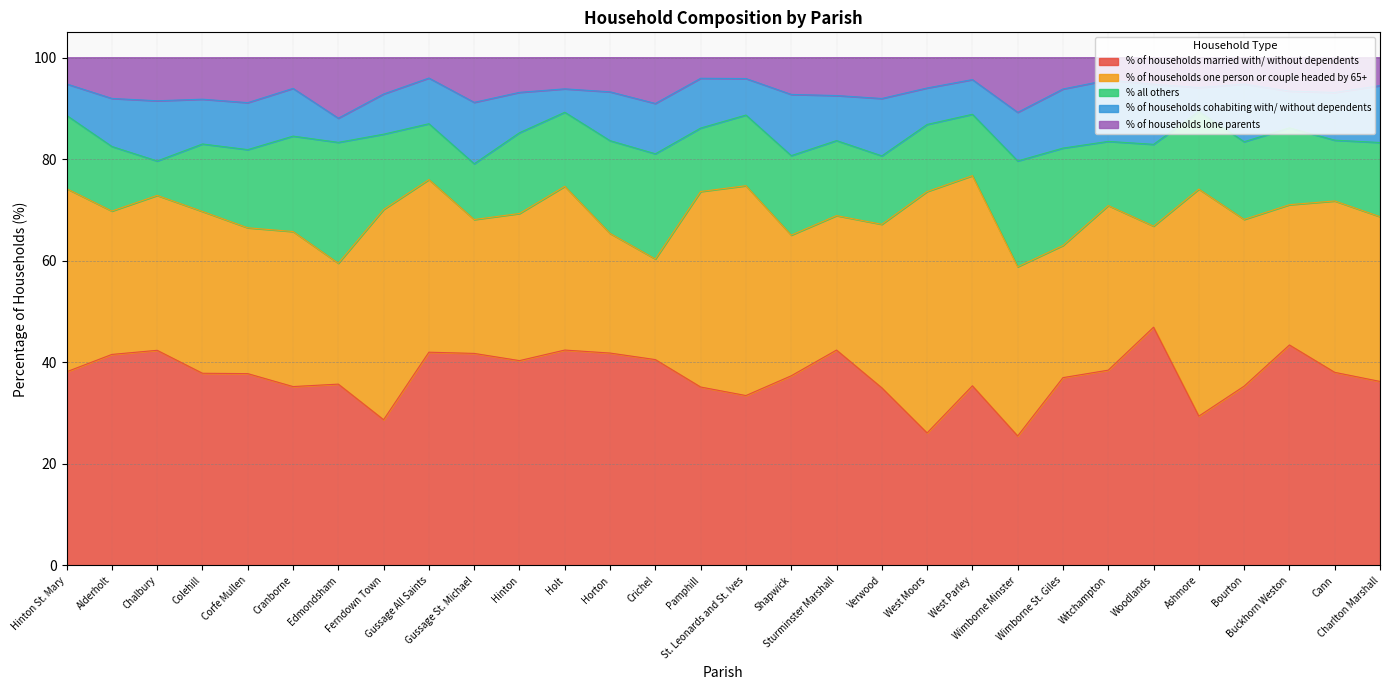

Reading right to left, list all the values displayed in this chart.

% of households married with/ without dependents: 36.2	38.0	43.4	35.3	29.4	46.9	38.5	37.0	25.5	35.4	26.1	35.0	42.4	37.4	33.5	35.1	40.5	41.8	42.4	40.3	41.8	42.0	28.7	35.7	35.2	37.8	37.9	42.4	41.6	38.1
% of households one person or couple headed by 65+: 32.5	33.8	27.6	32.8	44.7	19.9	32.4	26.0	33.3	41.4	47.5	32.2	26.5	27.7	41.3	38.5	19.8	23.6	32.2	29.0	26.4	34.0	41.4	23.8	30.5	28.7	31.9	30.5	28.2	36.1
% all others: 14.6	12.0	15.1	15.3	15.3	16.1	12.6	19.2	20.8	12.1	13.2	13.5	14.8	15.7	13.9	12.5	20.7	18.3	14.6	15.9	11.0	11.0	14.8	23.8	18.8	15.4	13.3	6.8	12.7	14.4
% of households cohabiting with/ without dependents: 11.2	9.4	7.2	11.4	4.7	11.8	12.1	11.6	9.6	6.8	7.2	11.3	8.9	12.1	7.2	9.8	9.9	9.6	4.6	8.0	12.1	9.0	7.9	4.8	9.4	9.2	8.8	11.9	9.5	6.2
% of households lone parents: 5.5	6.8	6.6	5.2	5.9	5.2	4.4	6.2	10.8	4.3	6.0	8.0	7.5	7.2	4.1	4.0	9.0	6.7	6.1	6.8	8.8	4.0	7.1	11.9	6.0	8.8	8.2	8.5	8.0	5.2